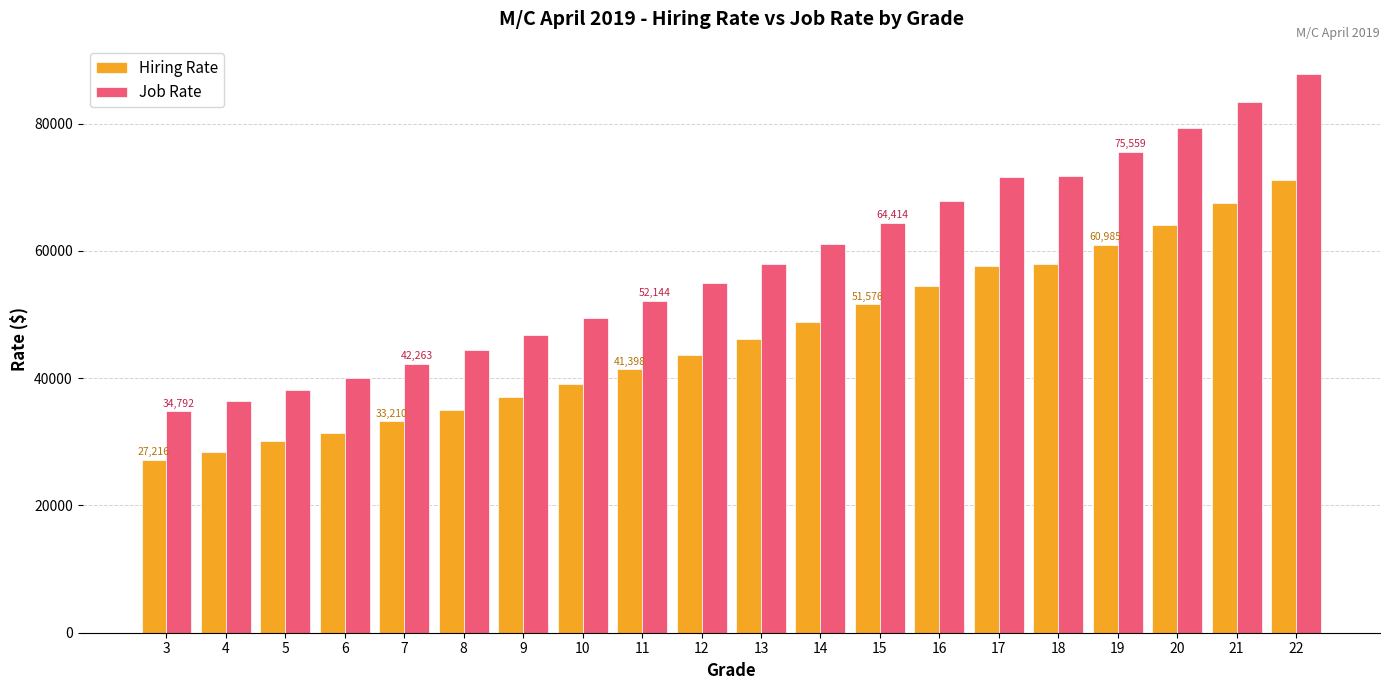

Which category has the highest value across all series?

22